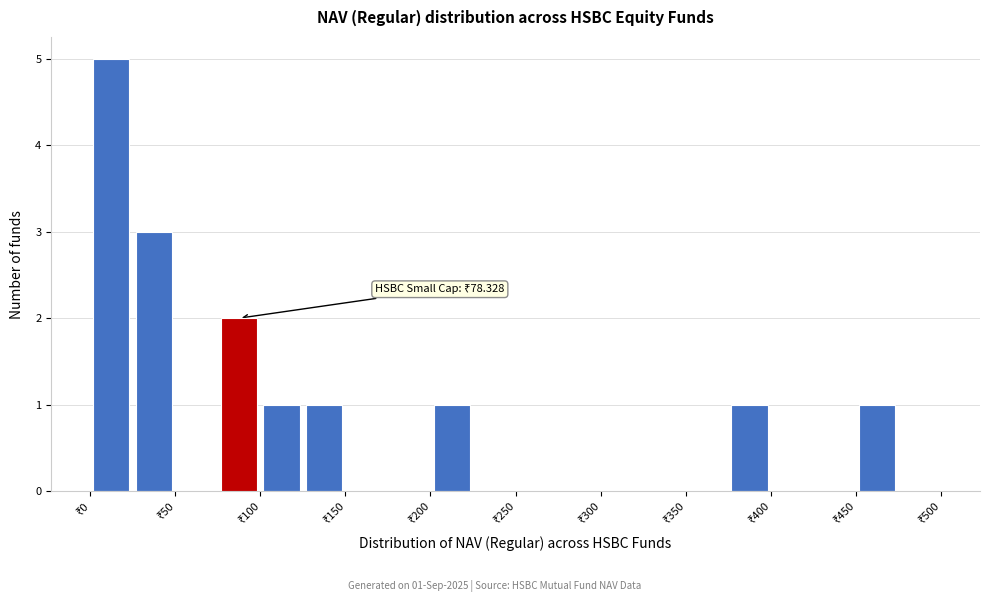

Which range on the x-axis has the tallest bar?

0 to 25